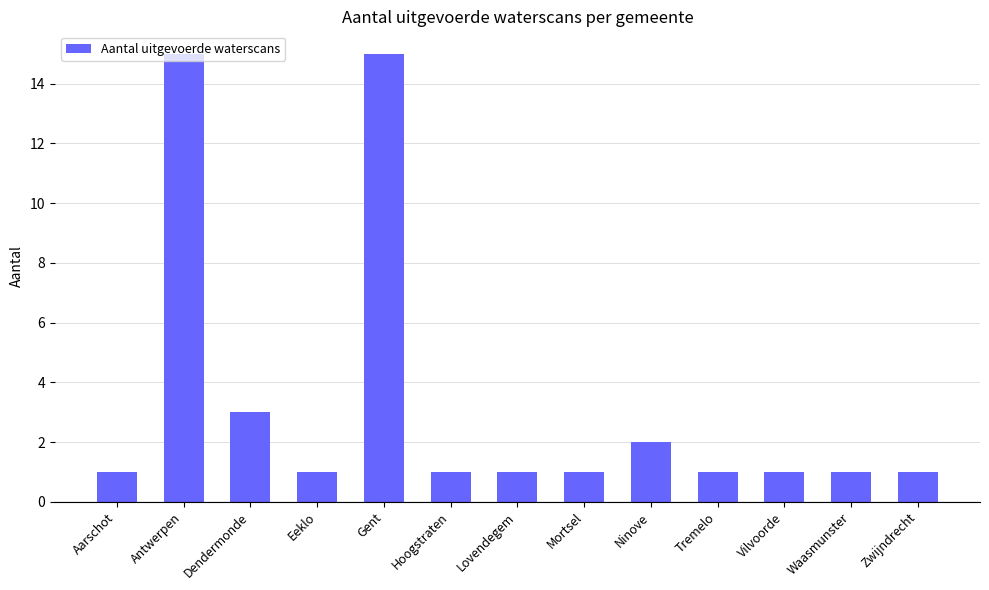

Reading right to left, extract all data points from this chart.

Zwijndrecht=1	Waasmunster=1	Vilvoorde=1	Tremelo=1	Ninove=2	Mortsel=1	Lovendegem=1	Hoogstraten=1	Gent=15	Eeklo=1	Dendermonde=3	Antwerpen=15	Aarschot=1